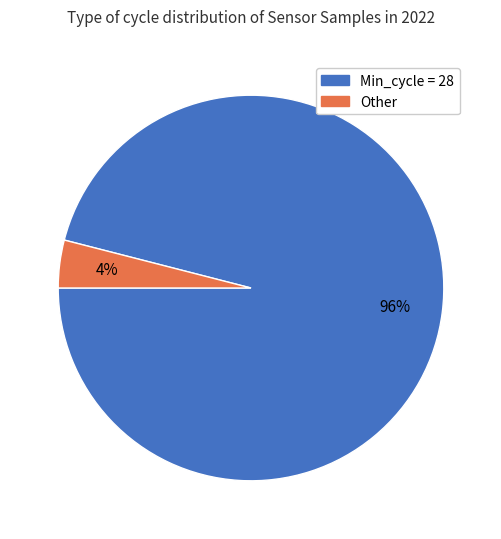

To the nearest percent, what is the difference between the largest and smallest slice percentages?

92%